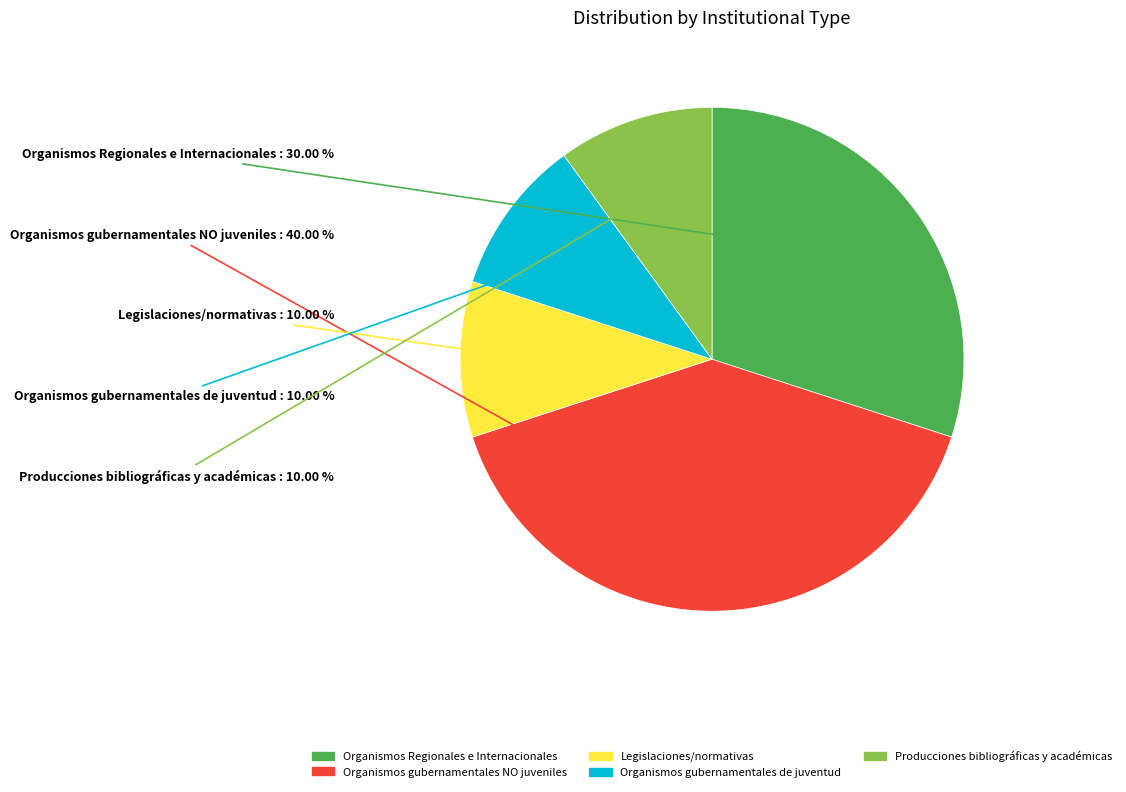

How many slices are in this pie chart?

5